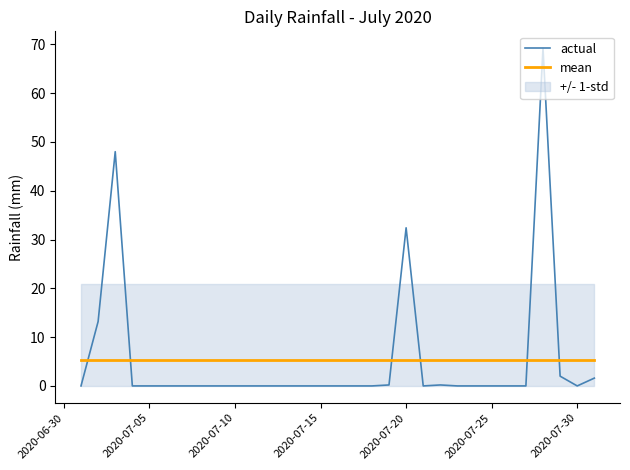

How many intersections are there between mean and actual?

6